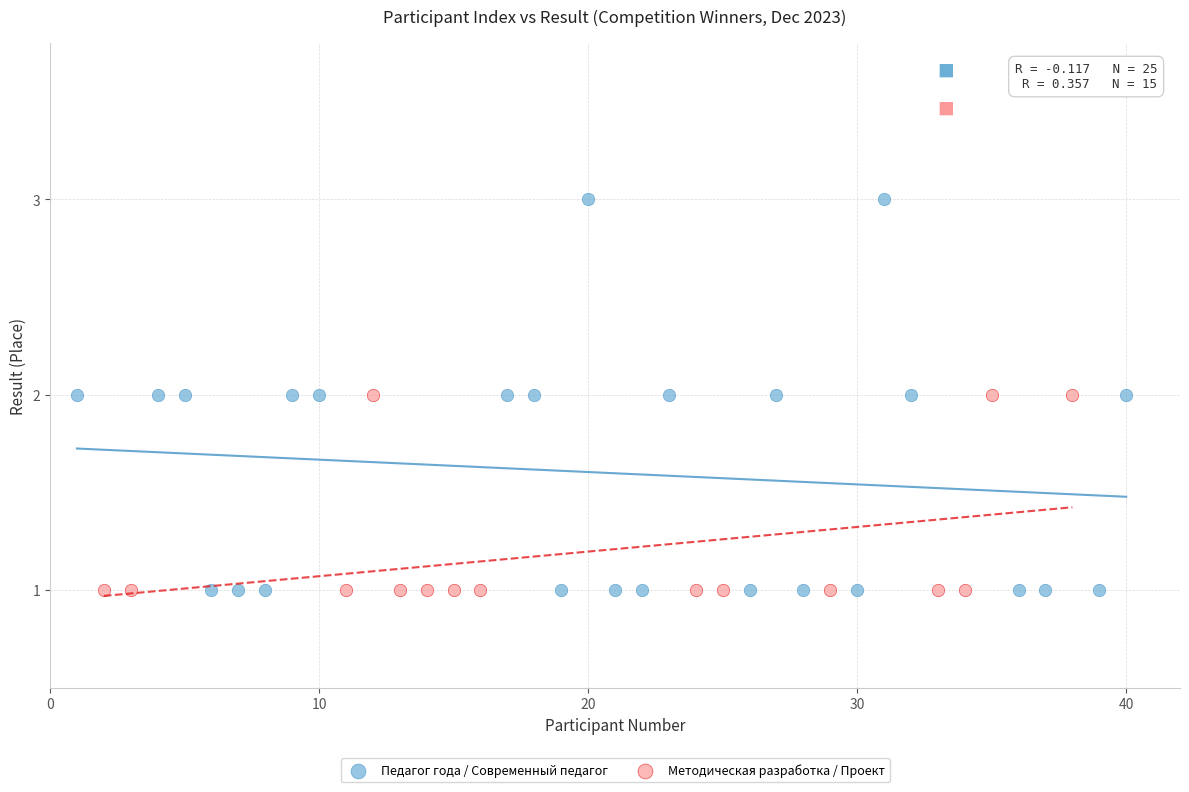

Which series has the widest spread of Y values?

Педагог года / Современный педагог